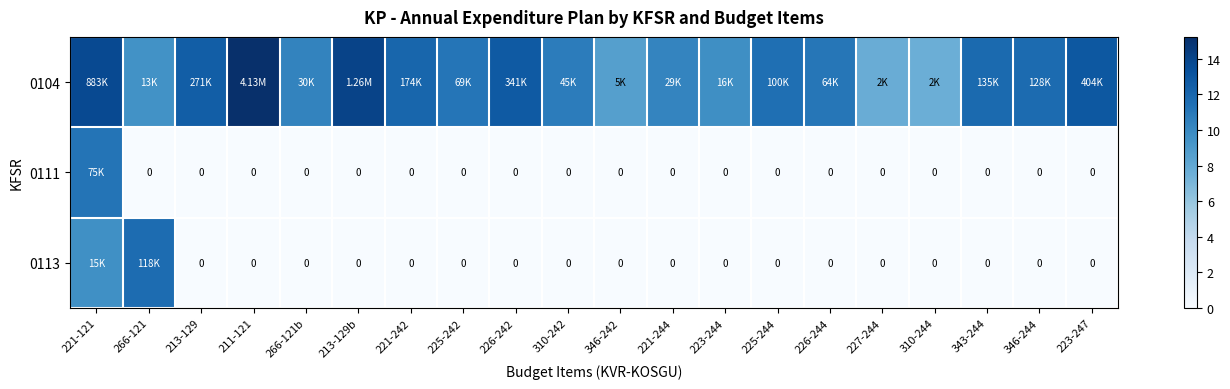

What is the sum of all 0104 values?

224.8